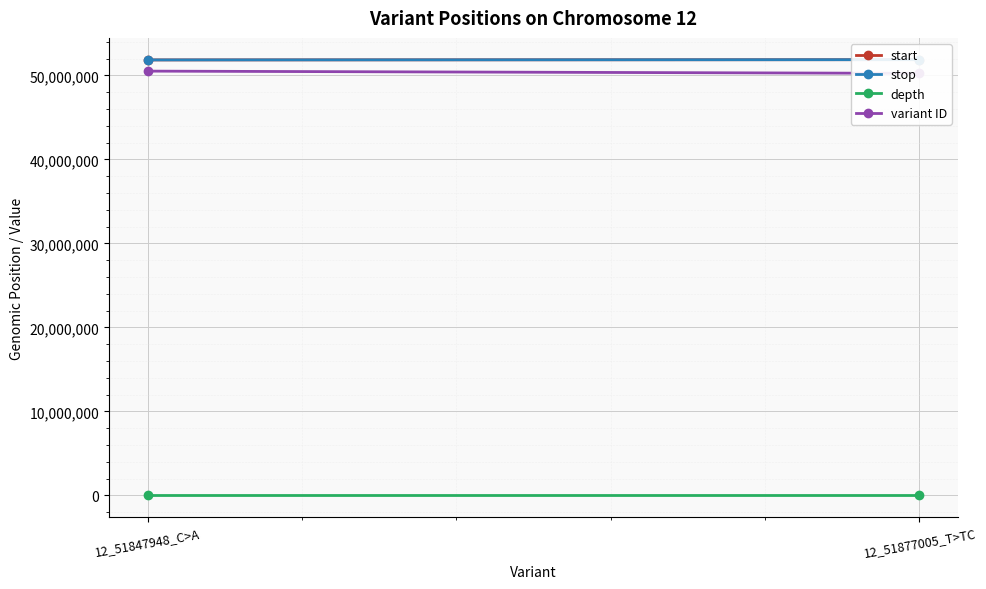

What is the label of the 1st point from the right?

12_51877005_T>TC